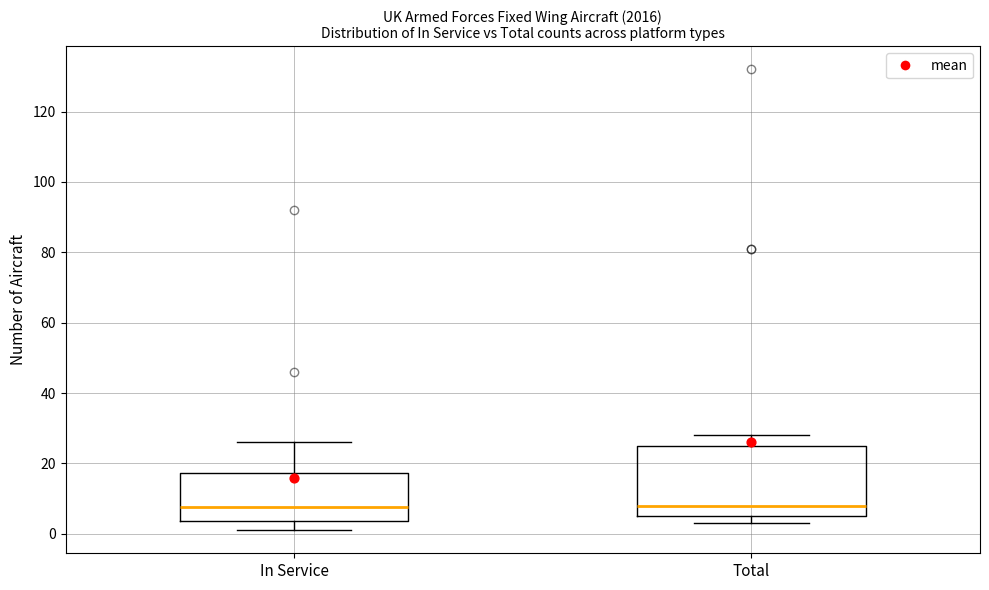

Reading left to right, transcribe this box plot: for each box, give where its median line is, the range the box spans, and where its two whiskers end, as read against the y-axis. The values are not printed on the chart, so give them approximately, as read against the axis.

In Service: median 8, box 4 to 18, whiskers 2 to 26
Total: median 8, box 6 to 26, whiskers 4 to 28